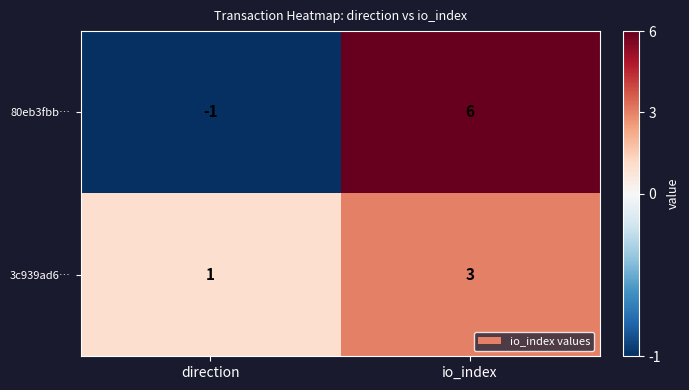

Which category has the highest value across all series?

io_index